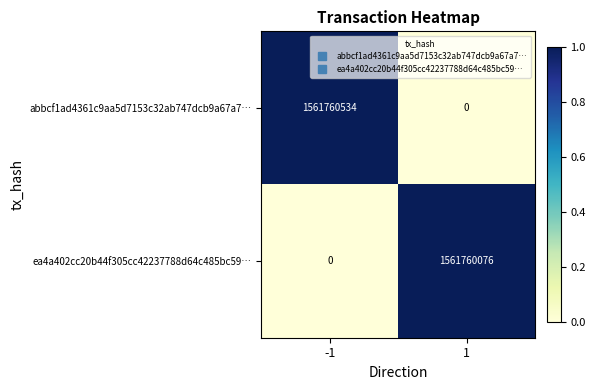

Is the value of ea4a402cc20b44f305cc42237788d64c485bc59… at 1 greater than the value of abbcf1ad4361c9aa5d7153c32ab747dcb9a67a7… at 1?

Yes